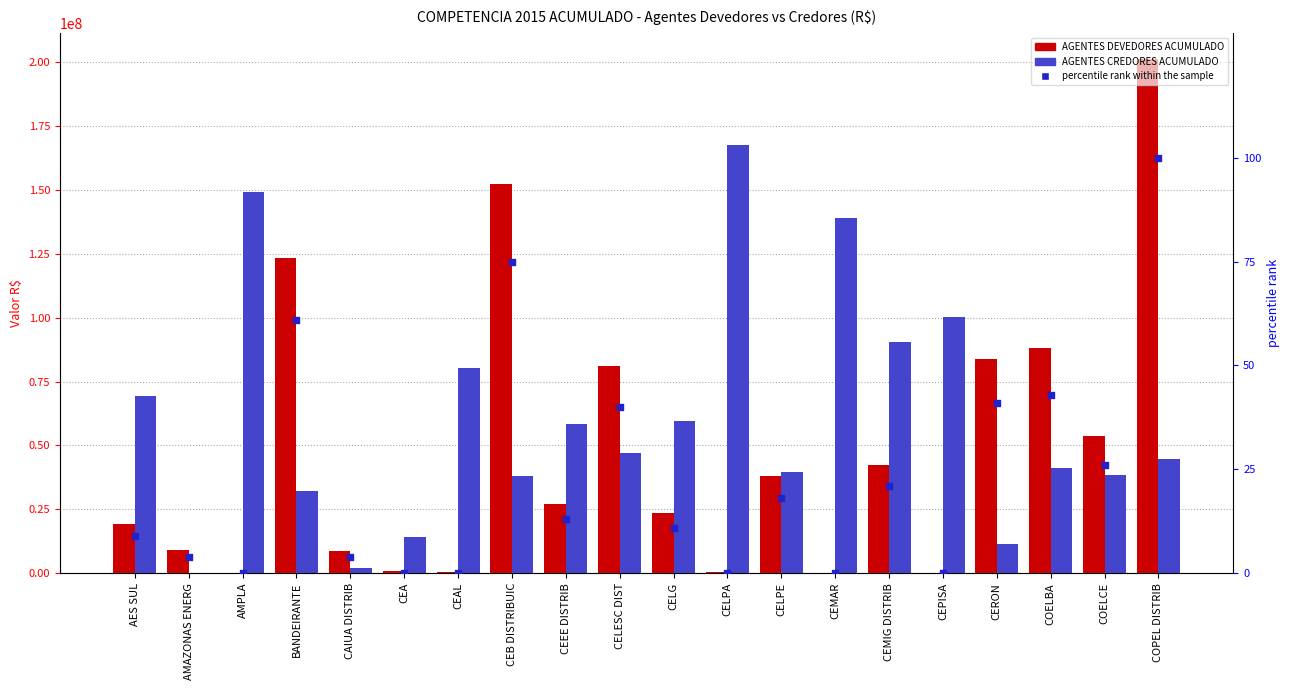

At how many categories does at least one series exceed 164446789?

2